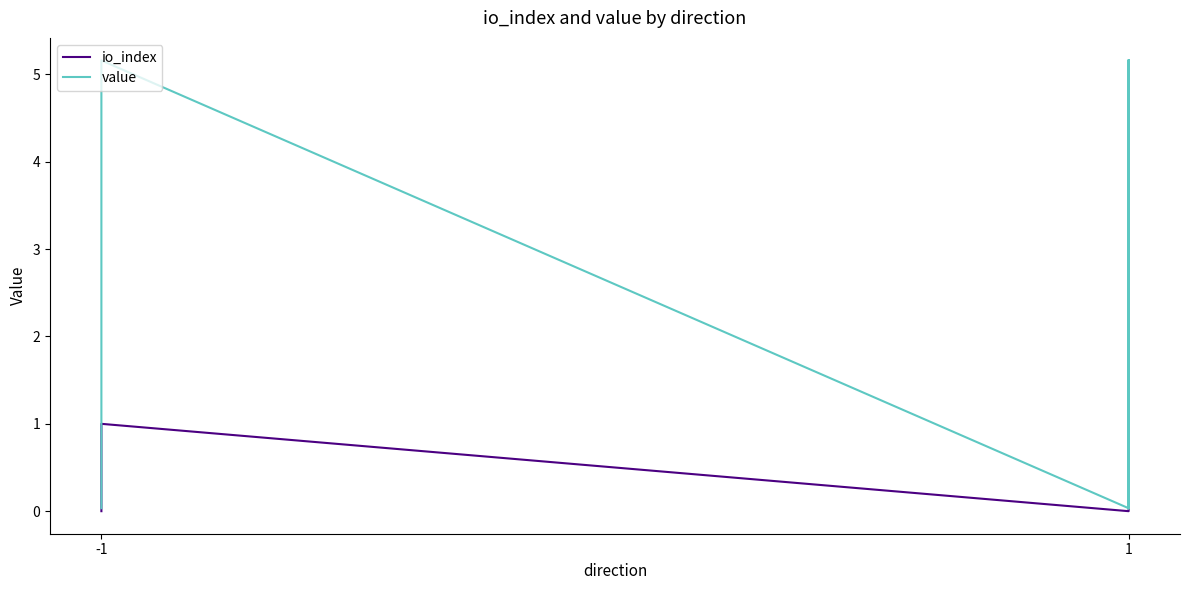

Is this an area chart (filled region under the line)?

No